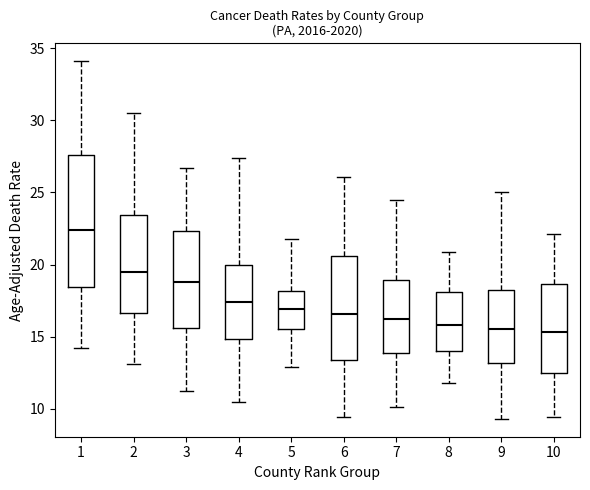

Reading left to right, transcribe this box plot: for each box, give where its median line is, the range the box spans, and where its two whiskers end, as read against the y-axis. The values are not printed on the chart, so give them approximately, as read against the axis.

1: median 22.5, box 18.5 to 27.5, whiskers 14.0 to 34.0
2: median 19.5, box 16.5 to 23.5, whiskers 13.0 to 30.5
3: median 19.0, box 15.5 to 22.5, whiskers 11.0 to 26.5
4: median 17.5, box 15.0 to 20.0, whiskers 10.5 to 27.5
5: median 17.0, box 15.5 to 18.0, whiskers 13.0 to 22.0
6: median 16.5, box 13.5 to 20.5, whiskers 9.5 to 26.0
7: median 16.0, box 14.0 to 19.0, whiskers 10.0 to 24.5
8: median 16.0, box 14.0 to 18.0, whiskers 12.0 to 21.0
9: median 15.5, box 13.0 to 18.0, whiskers 9.5 to 25.0
10: median 15.5, box 12.5 to 18.5, whiskers 9.5 to 22.0